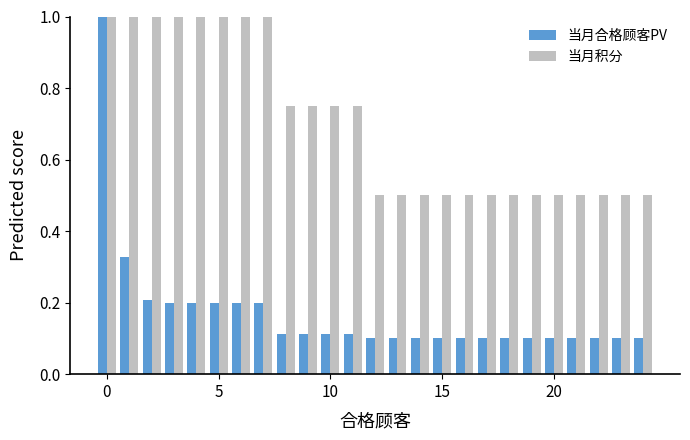

Which series has the largest total across all categories?

当月积分